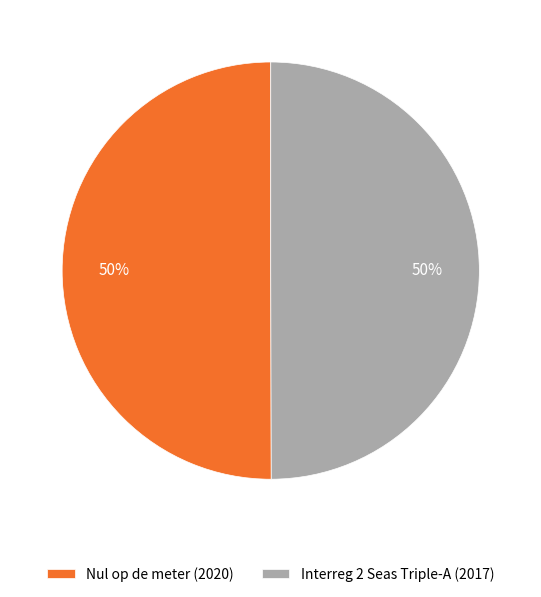

Approximately how many times larger is the value at Nul op de meter (2020) compared to Interreg 2 Seas Triple-A (2017)?

1.0